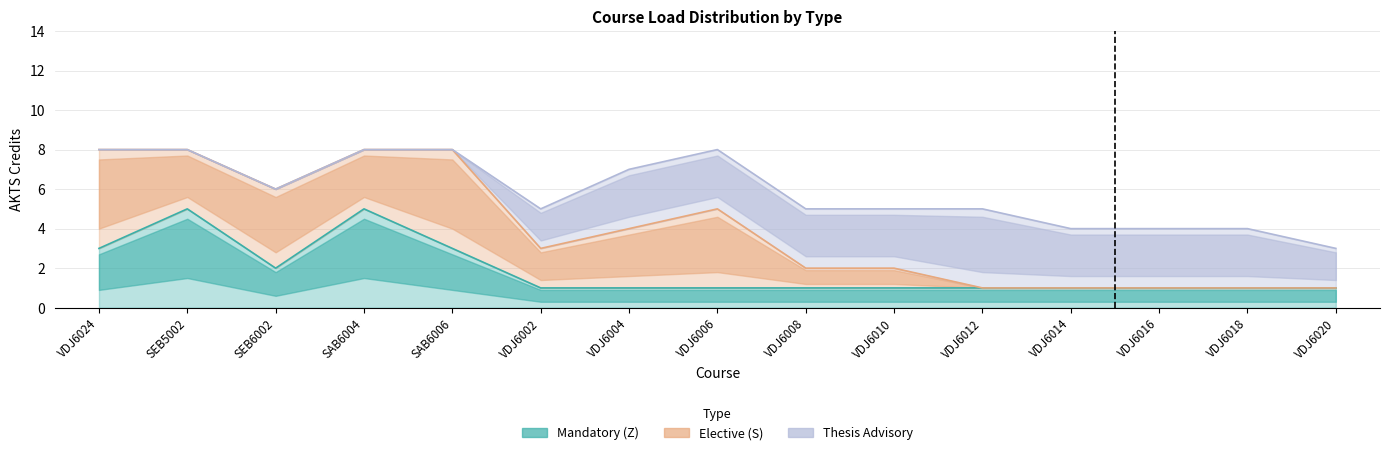

What is the maximum value for Mandatory (Z)?

5